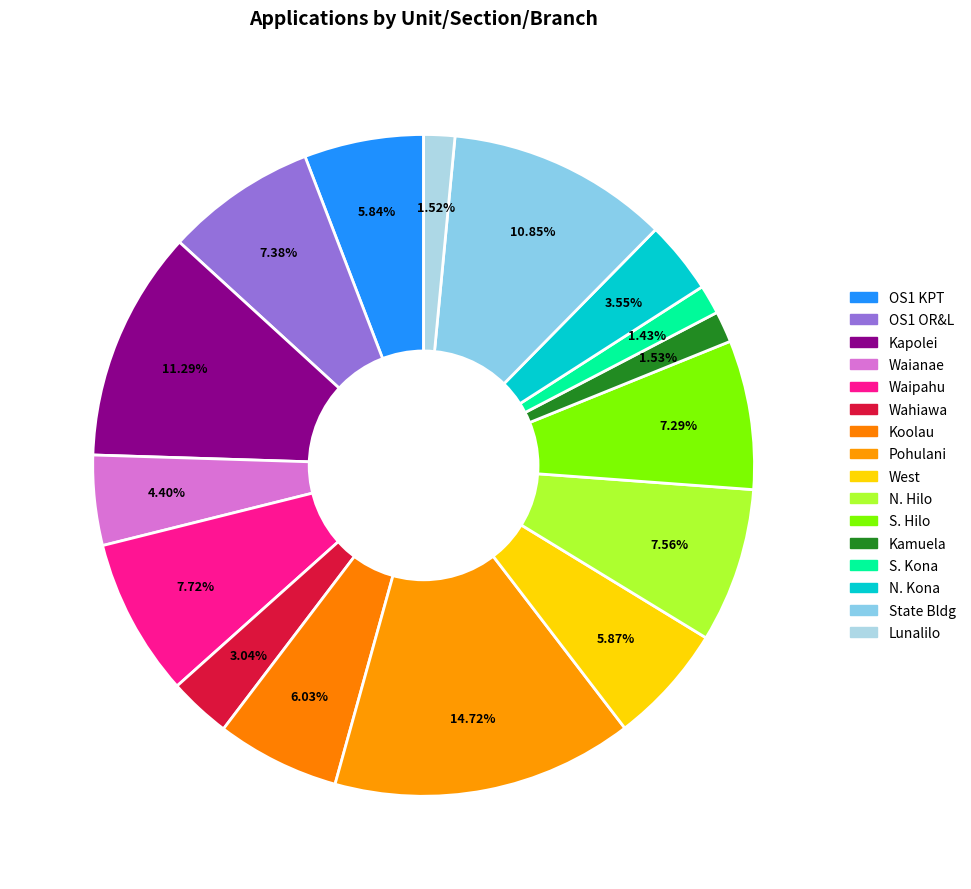

How many segments does this pie chart have?

16